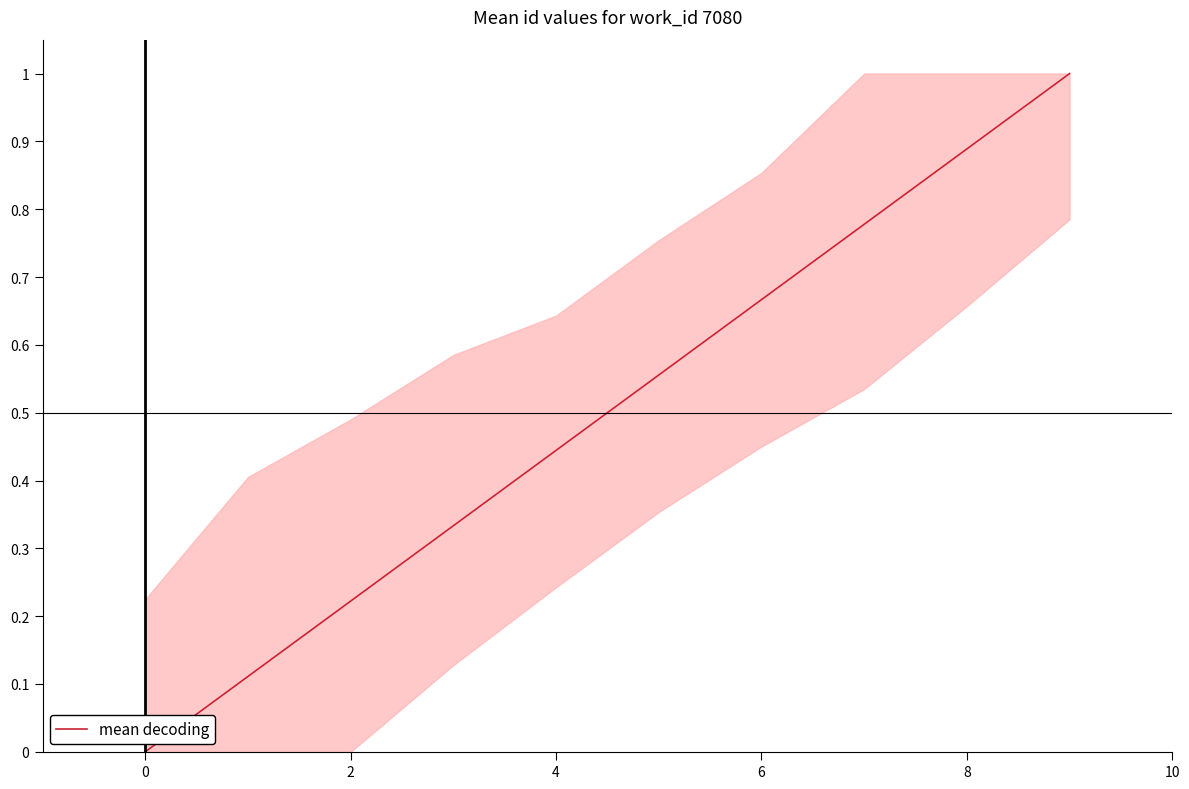

What is the difference between the maximum and minimum values?

1.0